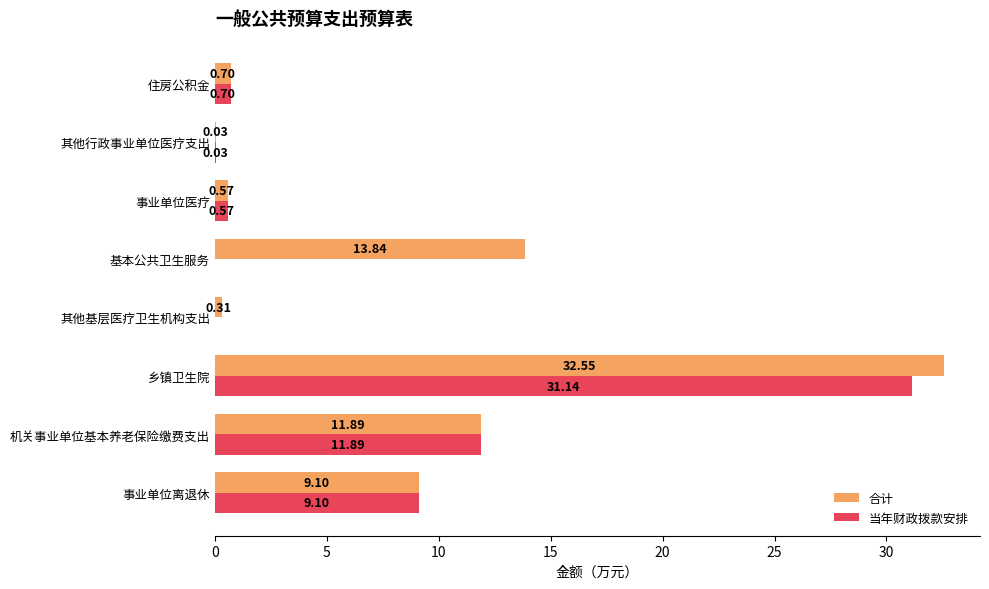

How many data points in 合计 are above 9?

4